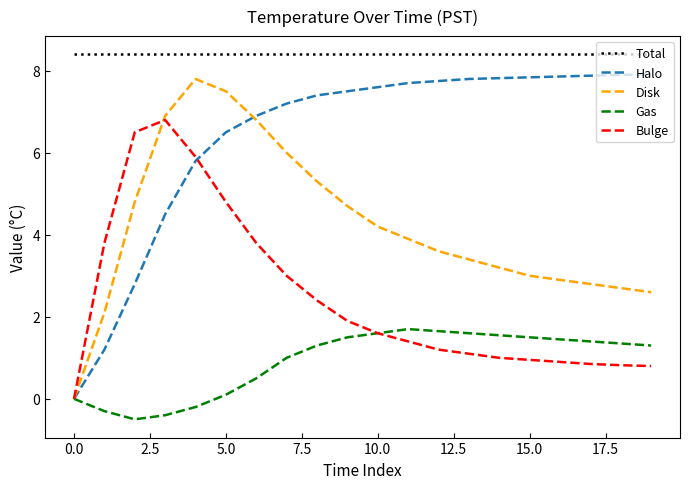

What is the smallest value displayed?

-0.5